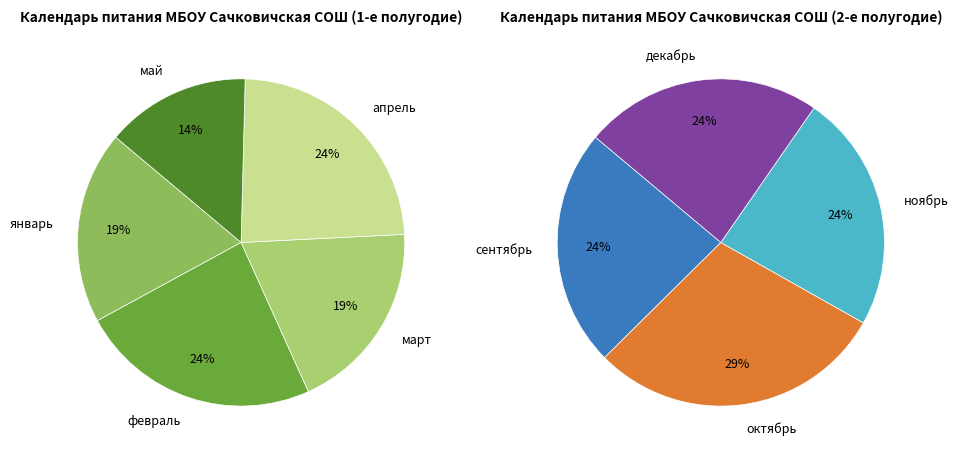

Rank the categories by value from lowest to highest.

май, январь, март, сентябрь, ноябрь, декабрь, февраль, апрель, октябрь